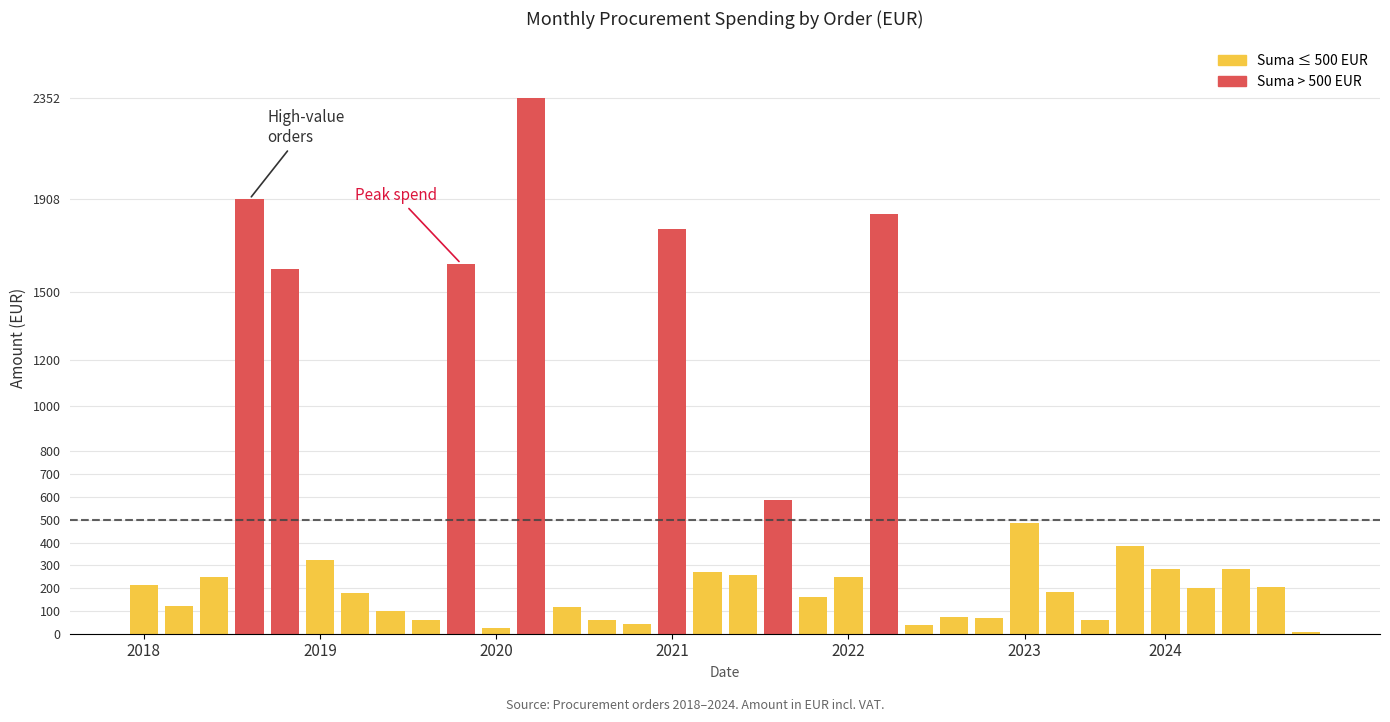

What is the smallest value displayed?

9.6